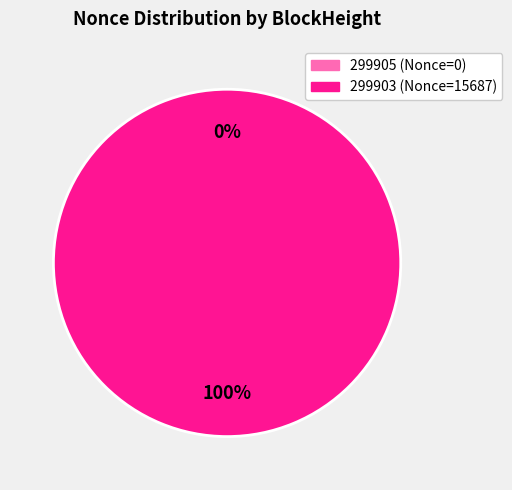

To the nearest percent, what is the average slice percentage?

50%